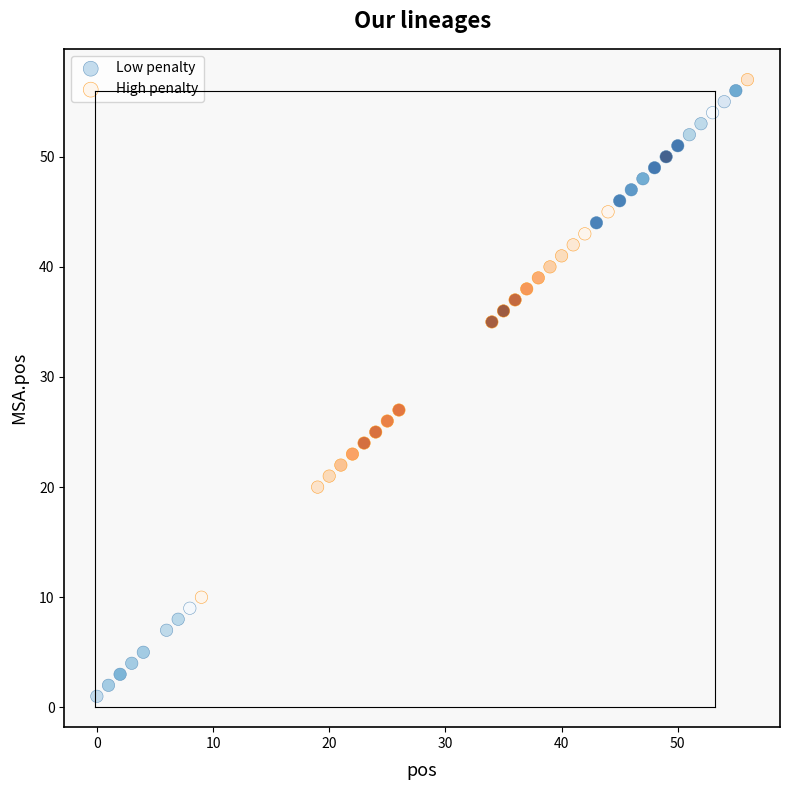

Which series has the widest spread of Y values?

Low penalty